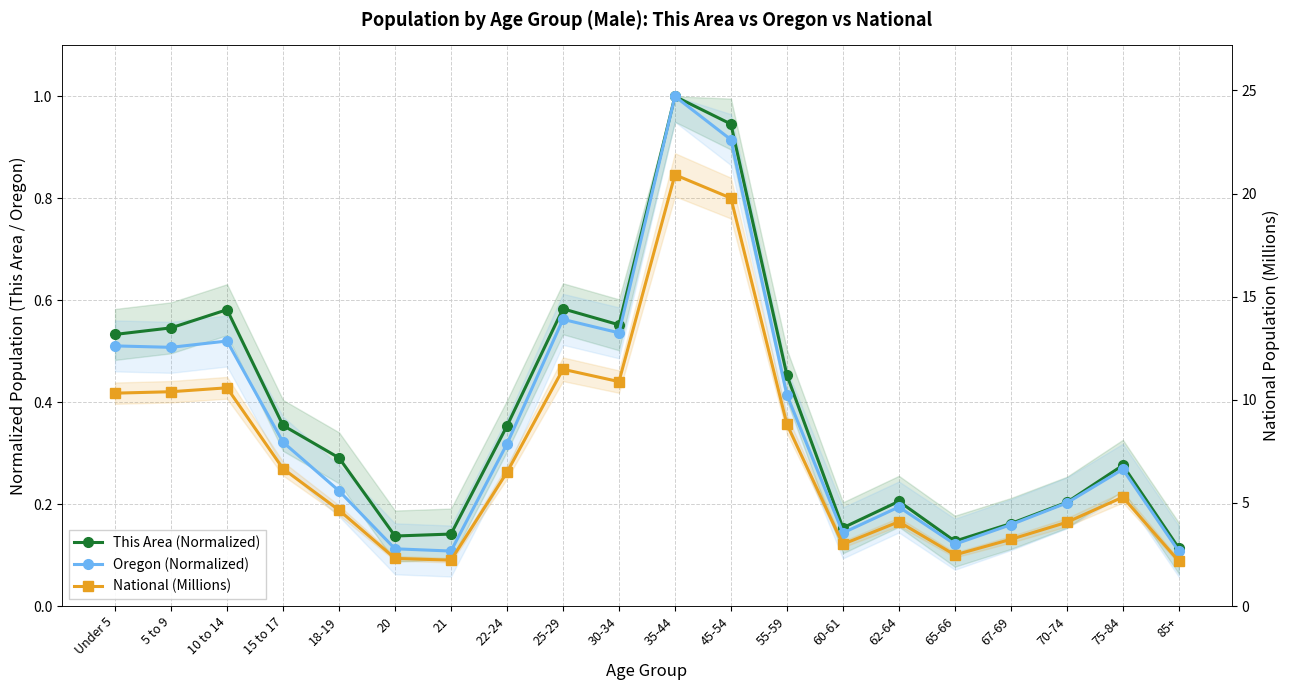

The This Area (Normalized) series shows 0.2 at 20. True or false?

False